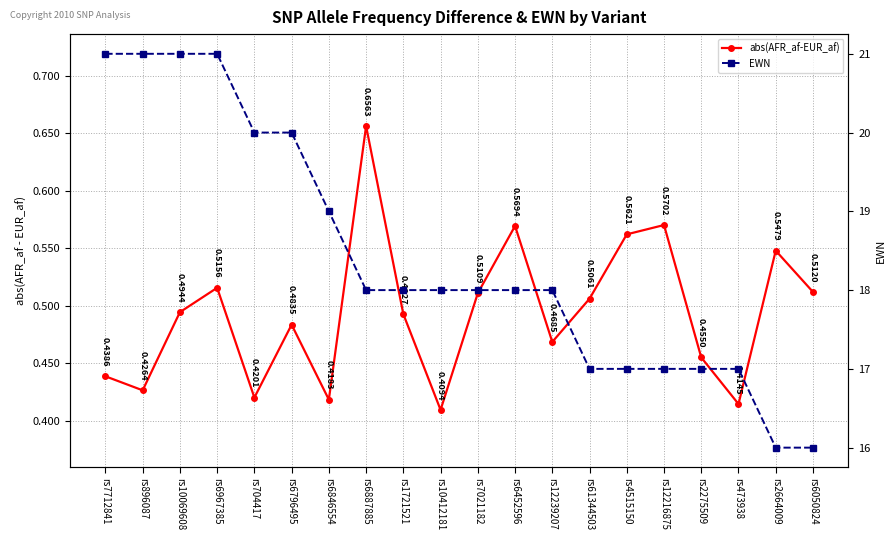

Rank the categories by abs(AFR_af-EUR_af) value from lowest to highest.

rs10412181, rs473938, rs6846554, rs704417, rs896087, rs7712841, rs2275509, rs12239207, rs6796495, rs1721521, rs10069608, rs61344503, rs7021182, rs6050824, rs6967385, rs2664009, rs4515150, rs6452596, rs12216875, rs6887885